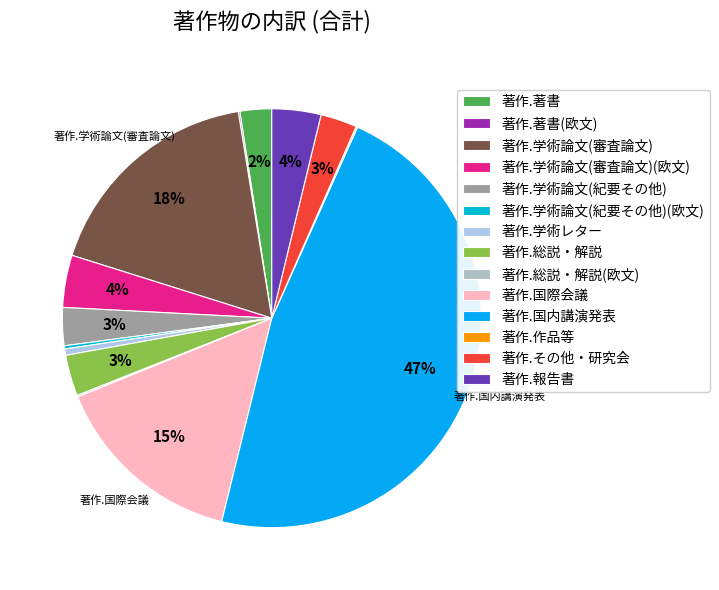

Combined, what portion of the pie is 著作.総説・解説(欧文) and 著作.作品等?

0.2%